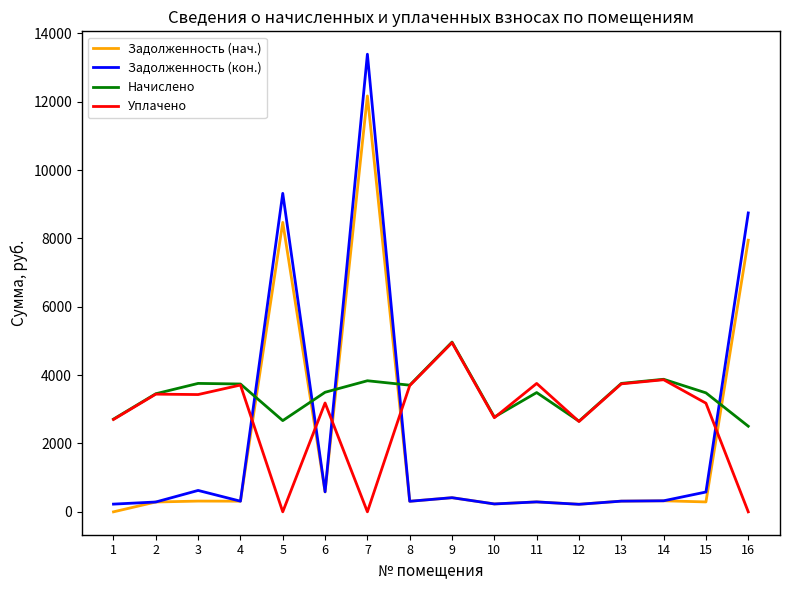

Count the number of data series in this chart.

4